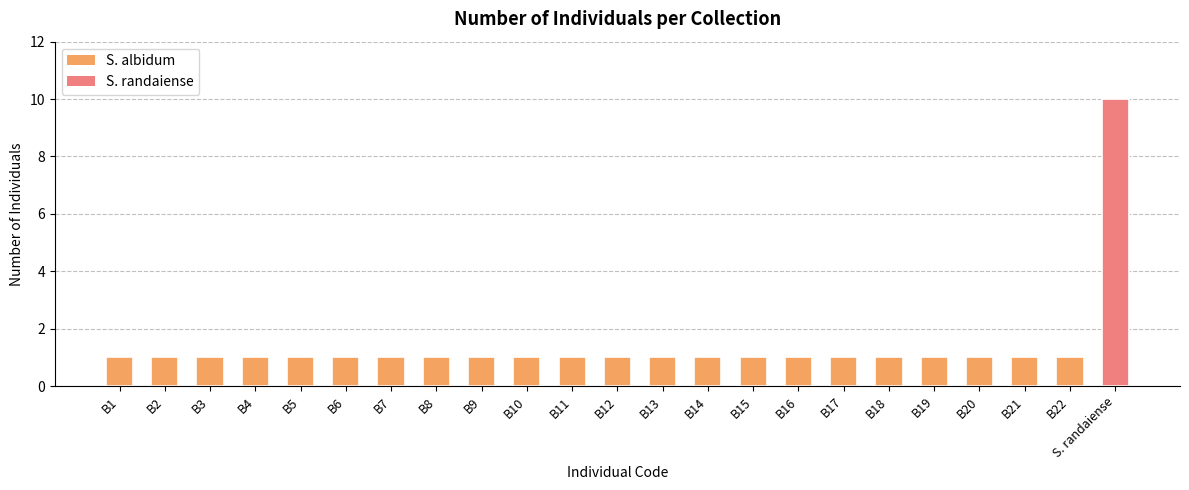

Is it true that the value at B9 is 1?

True